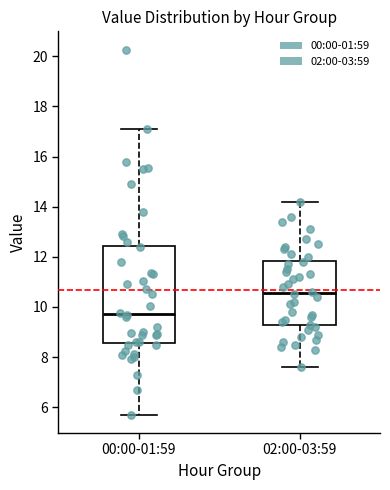

Reading left to right, transcribe this box plot: for each box, give where its median line is, the range the box spans, and where its two whiskers end, as read against the y-axis. The values are not printed on the chart, so give them approximately, as read against the axis.

00:00-01:59: median 9.8, box 8.6 to 12.4, whiskers 5.8 to 17.2
02:00-03:59: median 10.6, box 9.2 to 11.8, whiskers 7.6 to 14.2